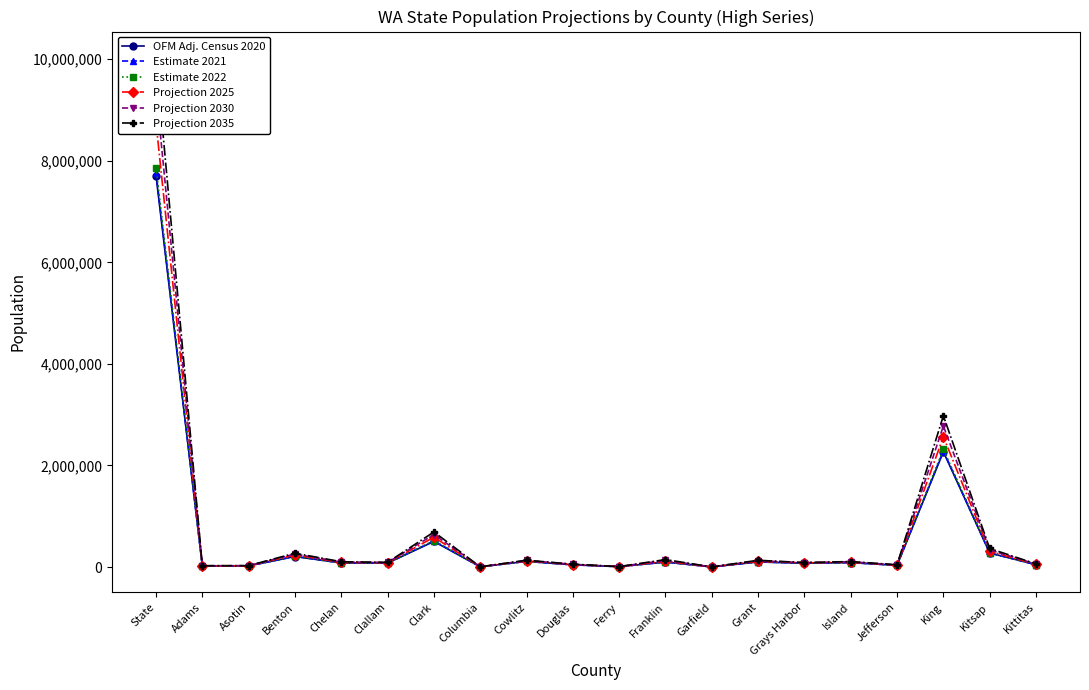

At which category does Projection 2030 reach its first local peak?

Benton